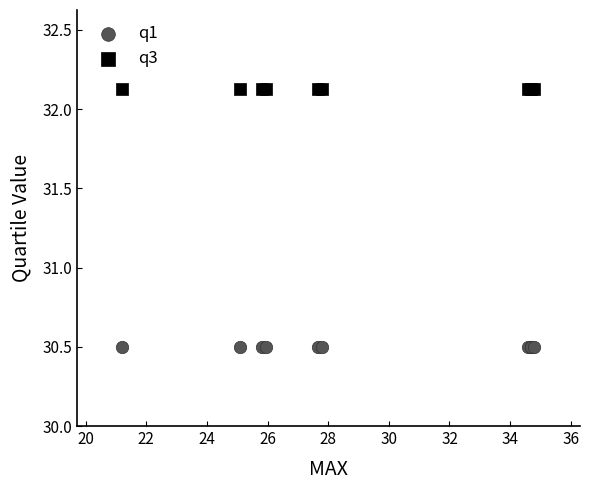

Which series contains the lowest Y value?

q1